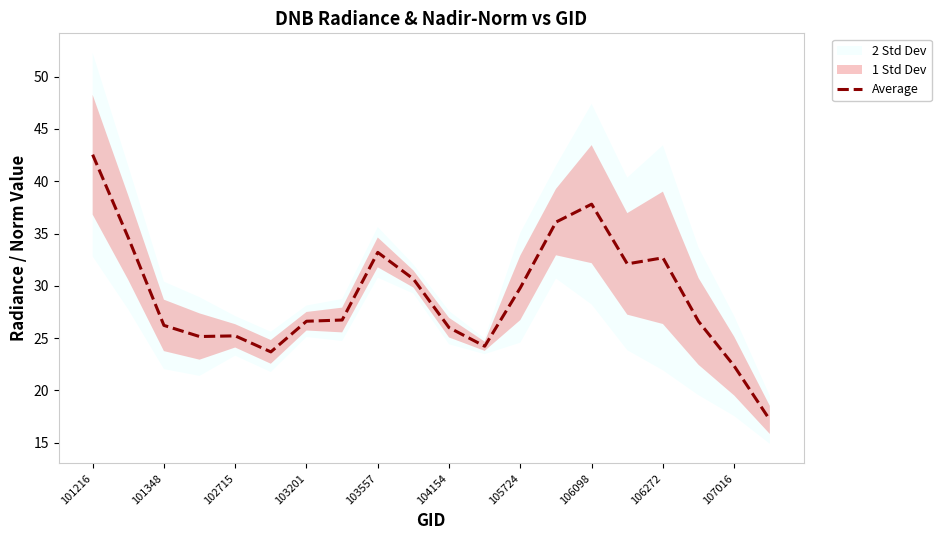

How many values exceed 26?

14